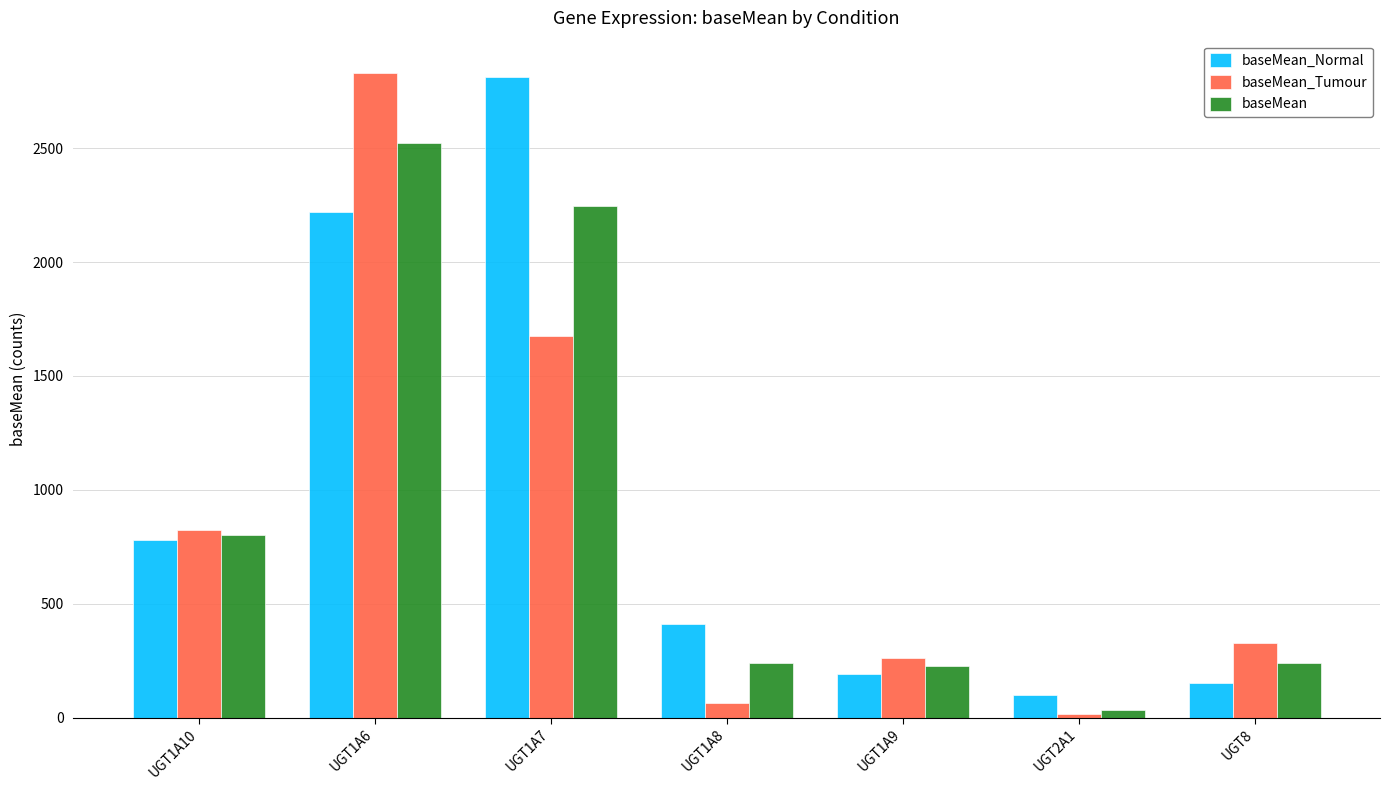

What is the total value across all series at UGT8?

718.9